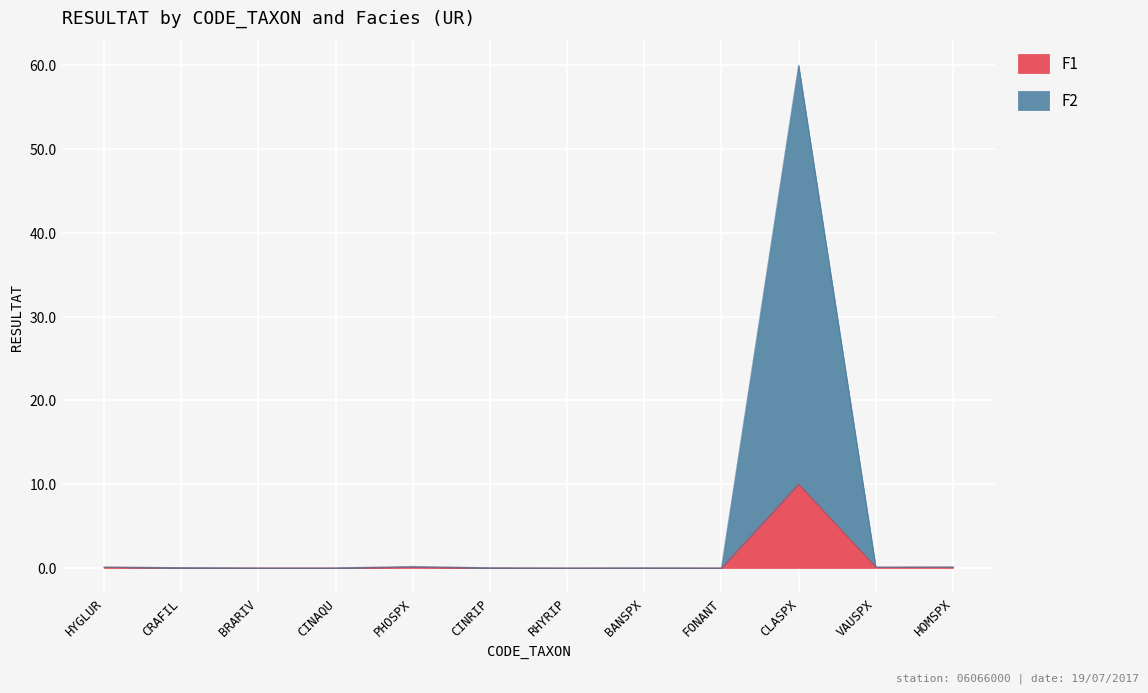

What is the sum of the F1 values at VAUSPX and CRAFIL?

0.1